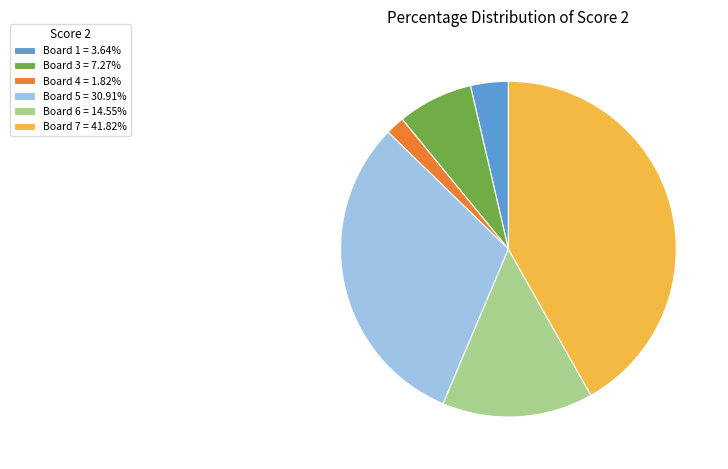

Approximately how many times larger is the value at Board 1 = 3.64% compared to Board 4 = 1.82%?

2.0